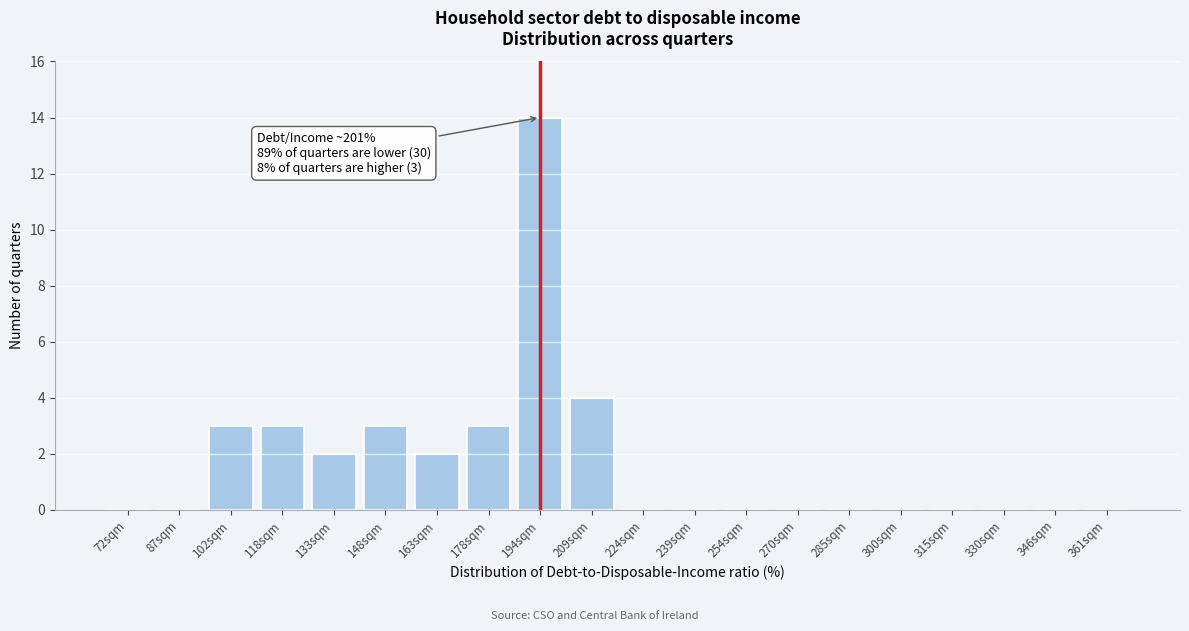

Reading left to right, list all the values displayed in this chart.

72sqm=0	87sqm=0	102sqm=3	118sqm=3	133sqm=2	148sqm=3	163sqm=2	178sqm=3	194sqm=14	209sqm=4	224sqm=0	239sqm=0	254sqm=0	270sqm=0	285sqm=0	300sqm=0	315sqm=0	330sqm=0	346sqm=0	361sqm=0